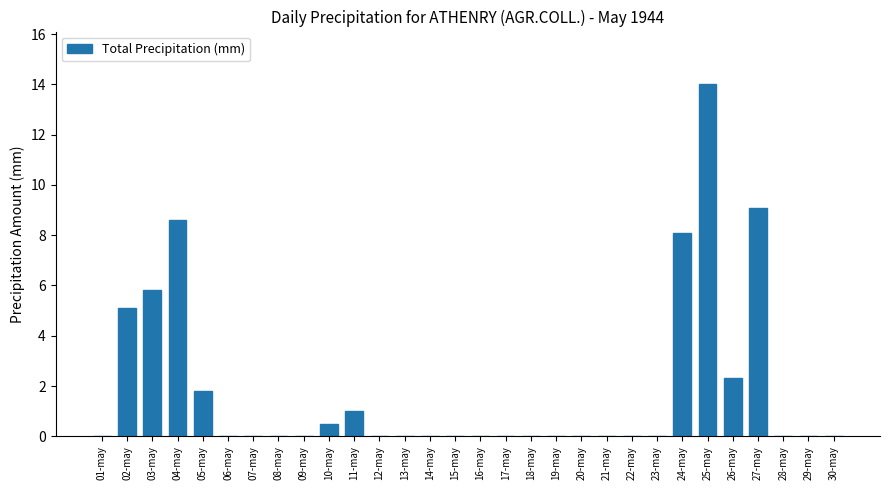

What is the sum of all values?

56.3